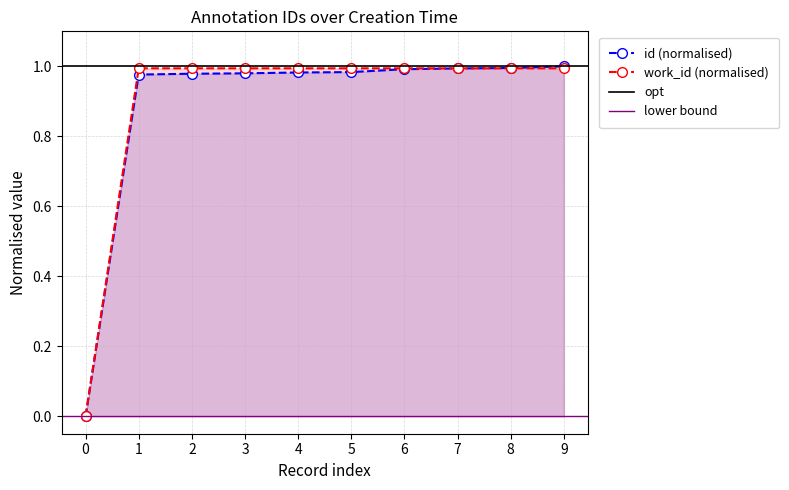

The work_id (normalised) series shows 1.0 at 5. True or false?

True